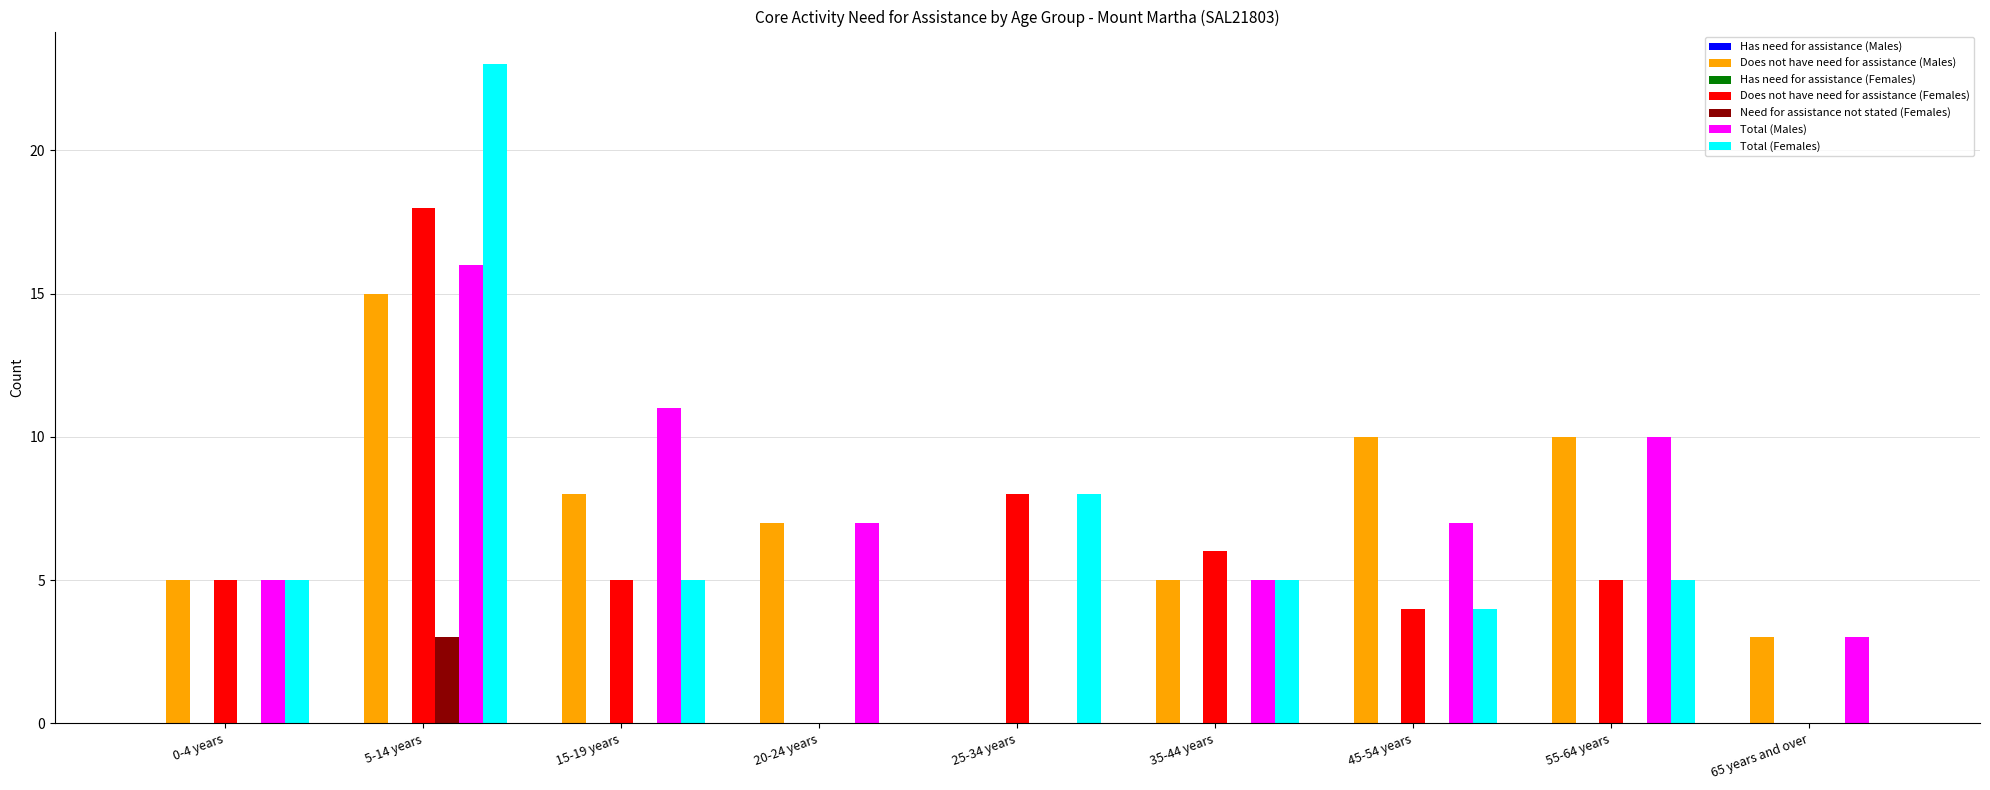

Which category has the highest value across all series?

5-14 years